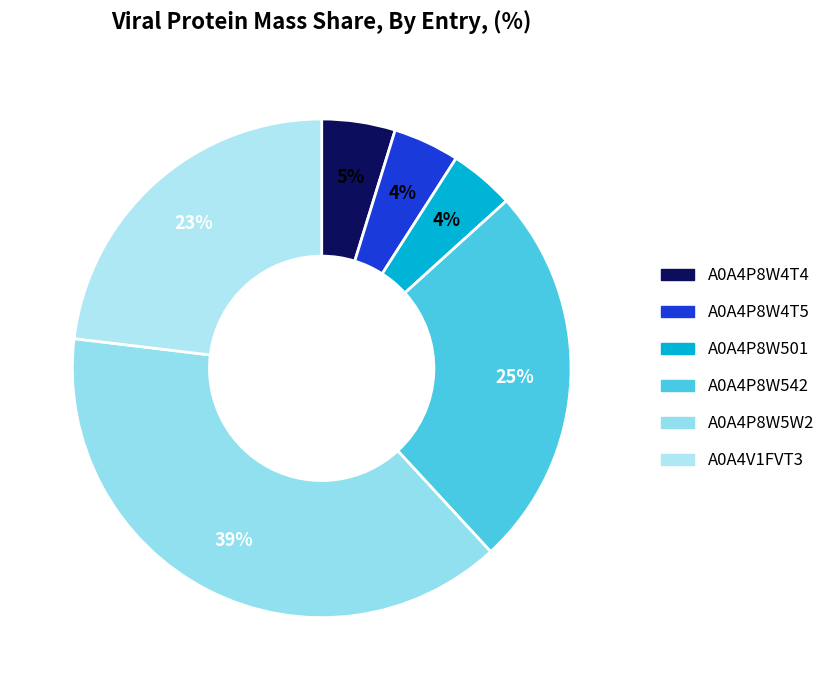

Does A0A4P8W501 account for over 50% of the chart?

No